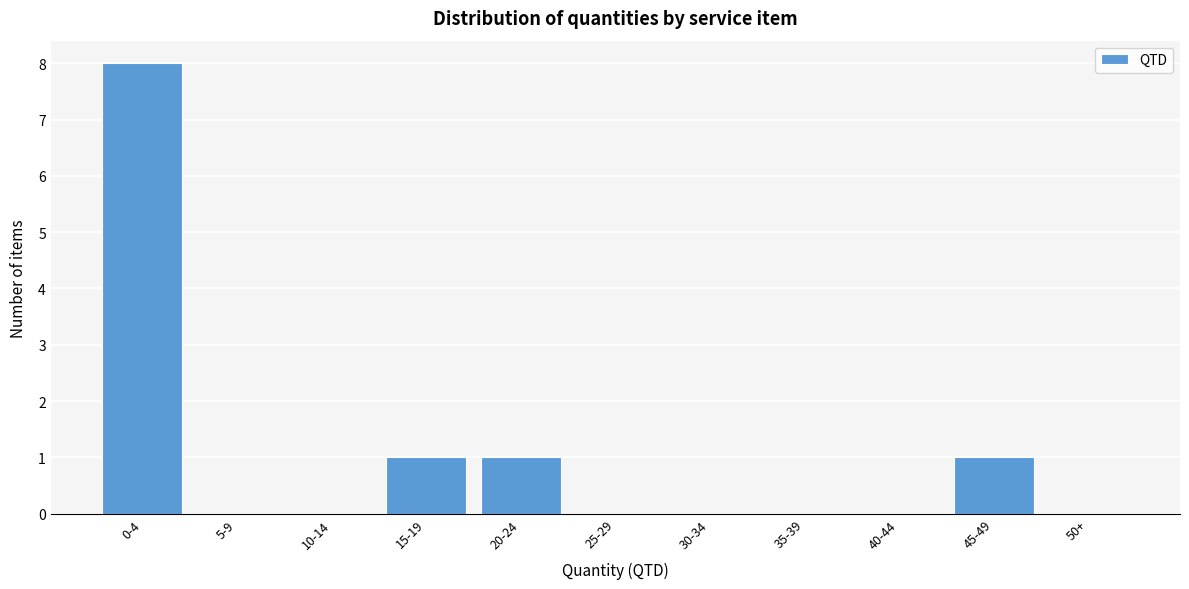

Reading left to right, list all the values displayed in this chart.

0-4=8	5-9=0	10-14=0	15-19=1	20-24=1	25-29=0	30-34=0	35-39=0	40-44=0	45-49=1	50+=0